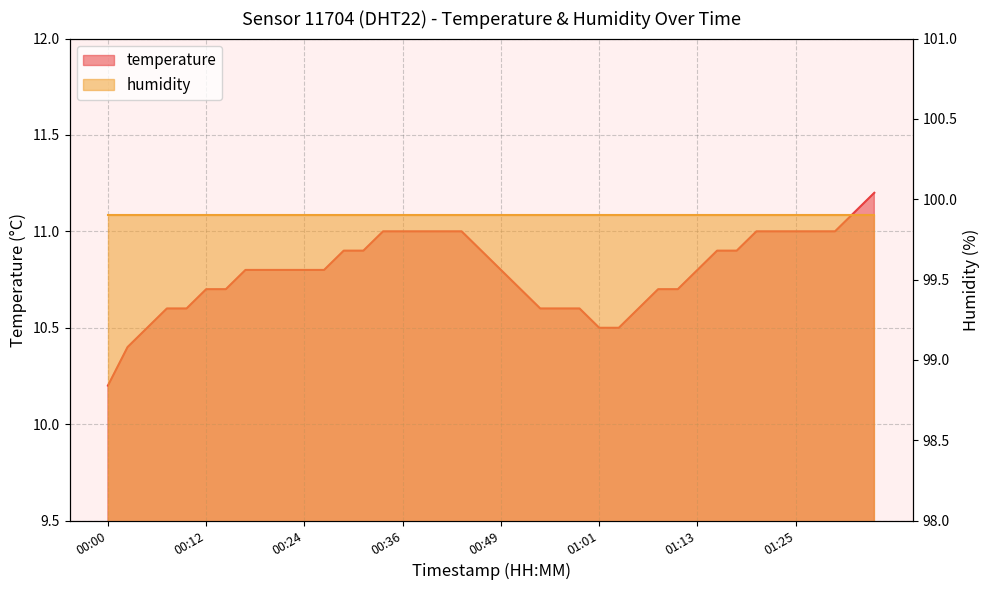

The value at 01:18 is 10.9. True or false?

True